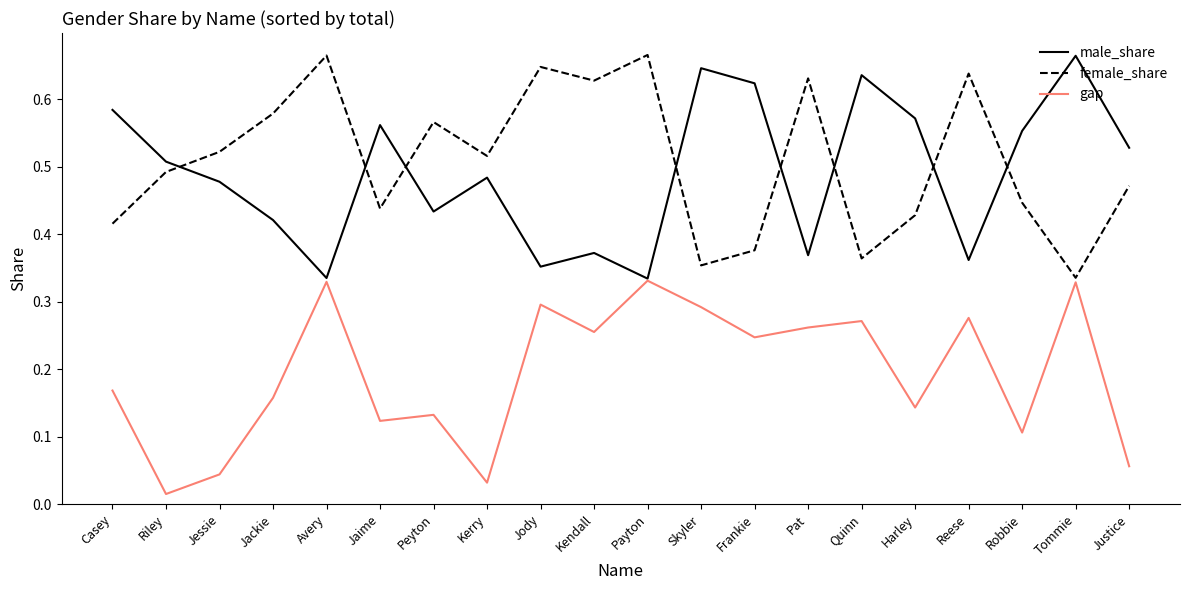

Which series changed the most between Riley and Skyler?

gap